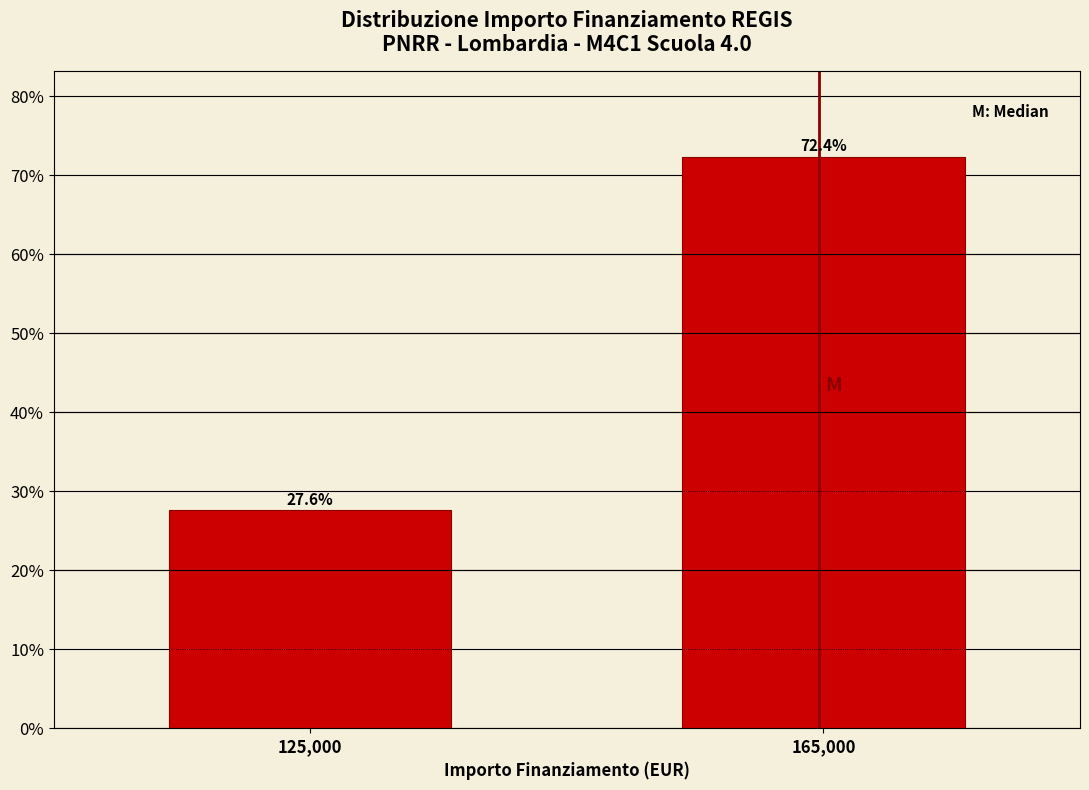

Reading left to right, extract all data points from this chart.

125,000=27.6	165,000=72.4